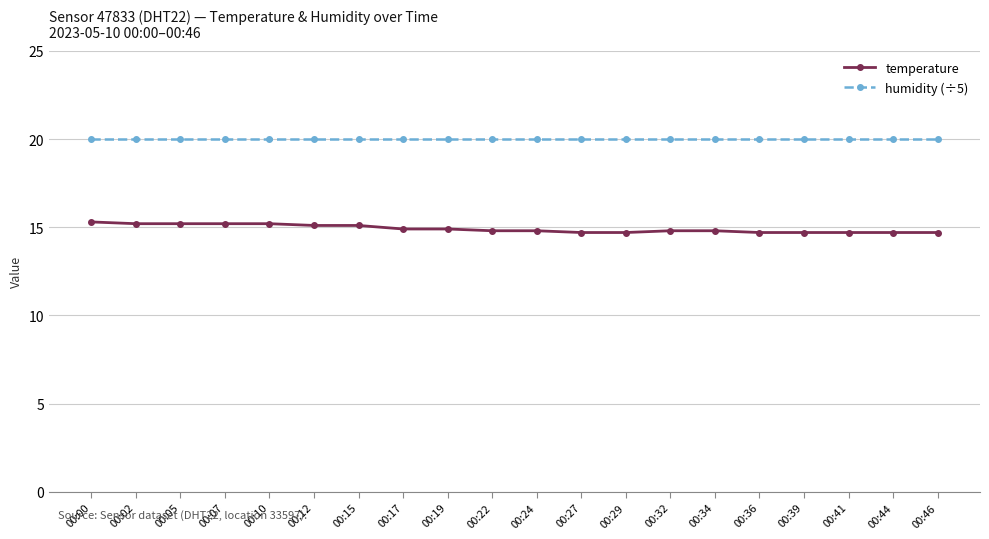

What is the highest value of the humidity (÷5) series?

20.0